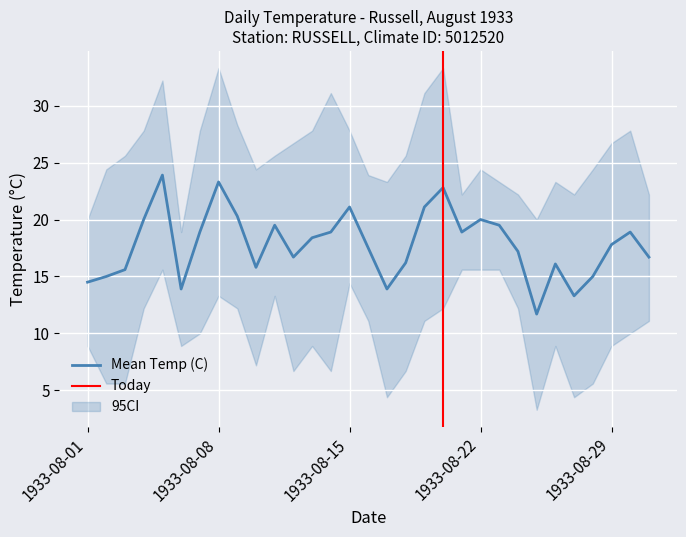

At which category is the sum across all series the highest?

1933-08-05